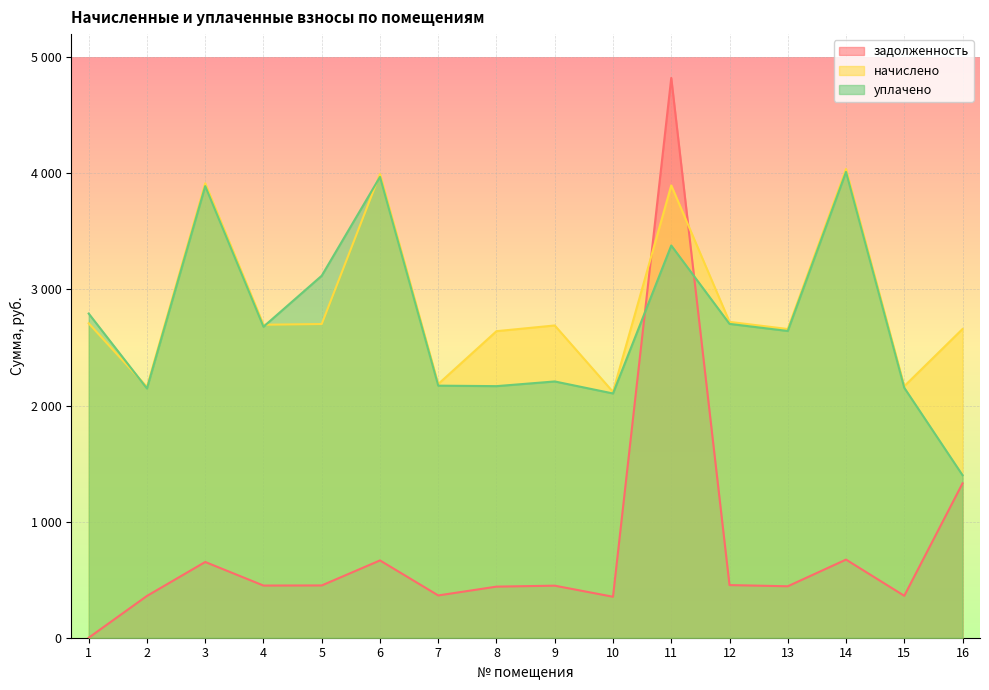

How many times do задолженность and начислено cross each other?

2